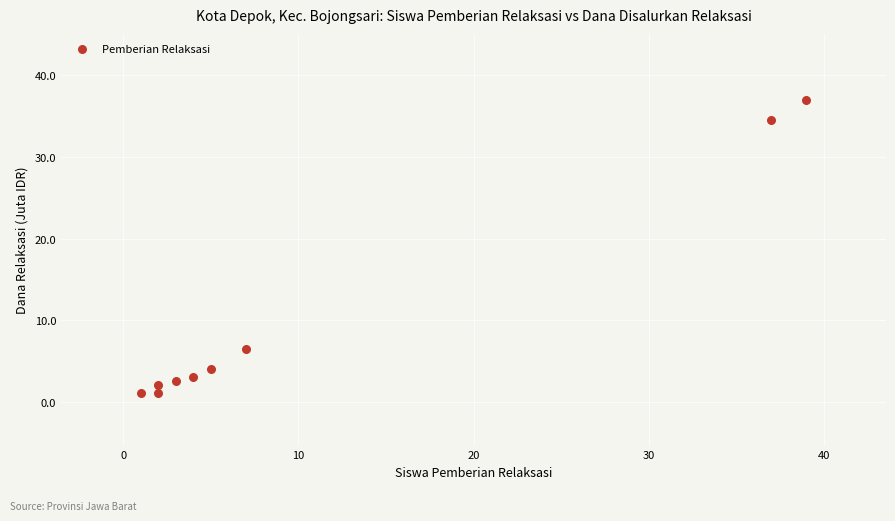

What Y value in the scatter plot is closest to 19?

6.5